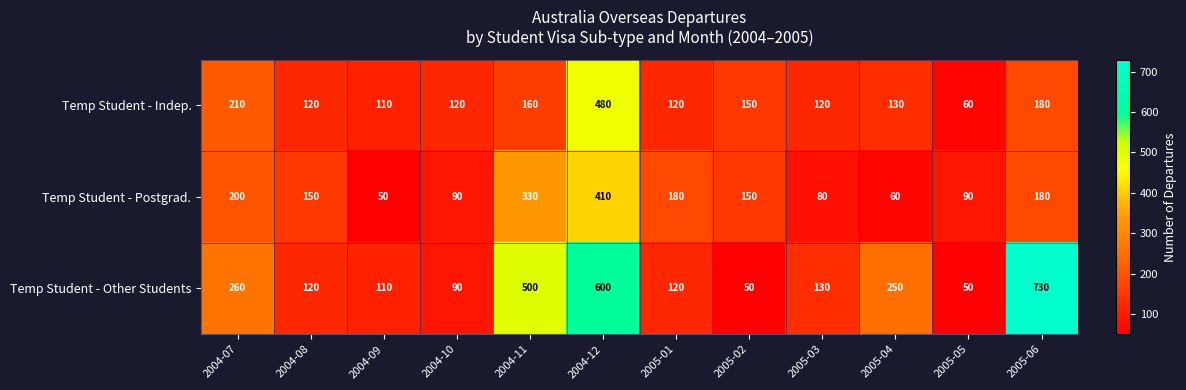

What is the minimum value shown in the chart?

50